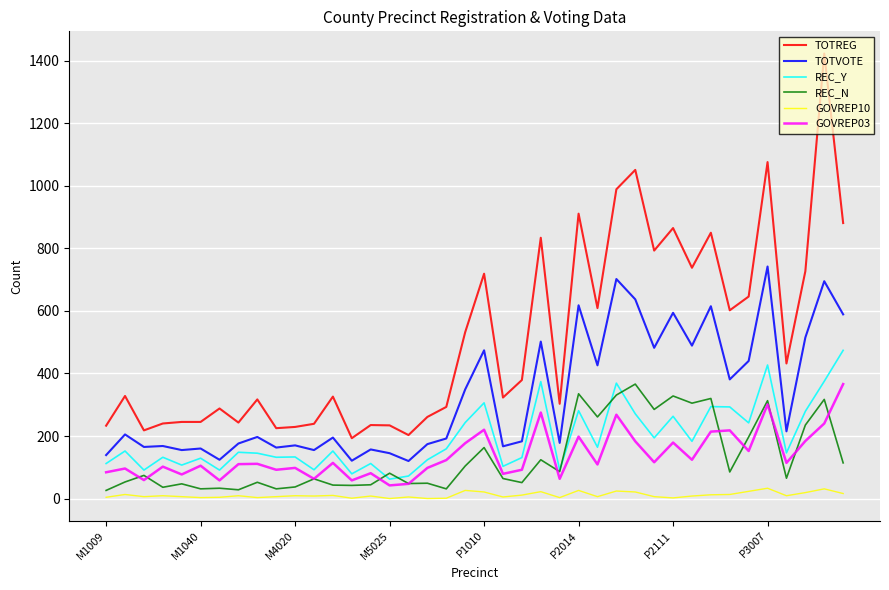

What is the greatest value displayed?

1423